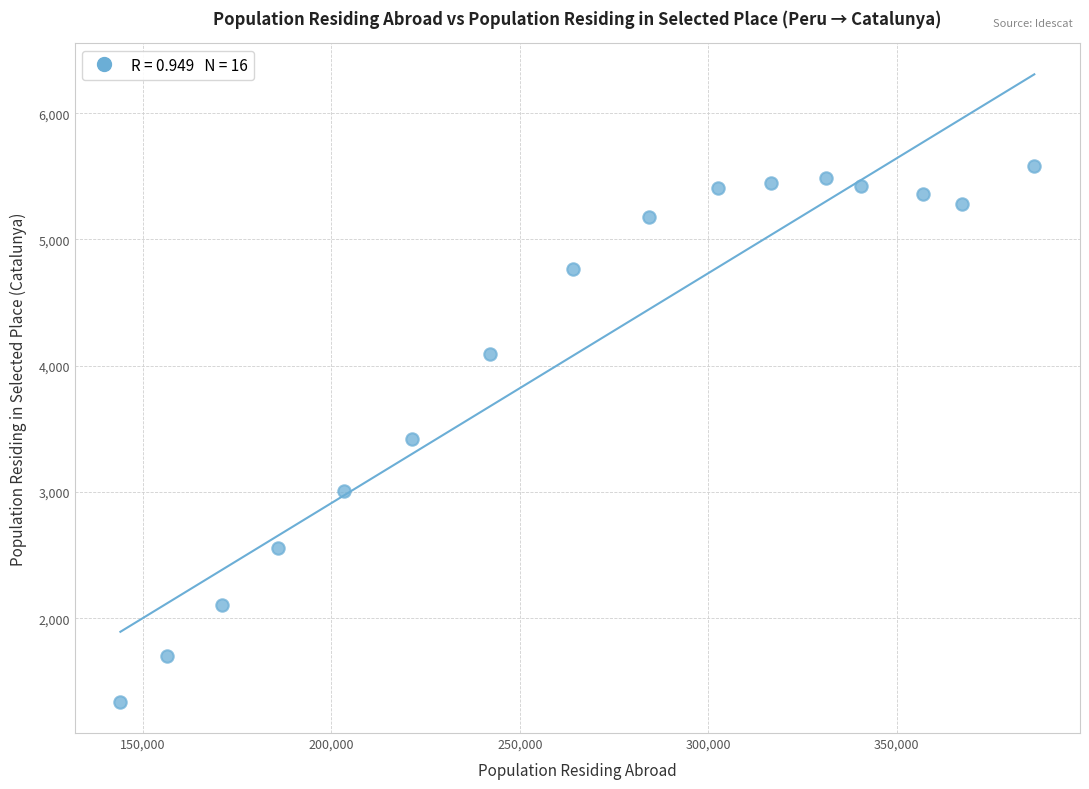

What is the range of Y values (max minus min)?

4240